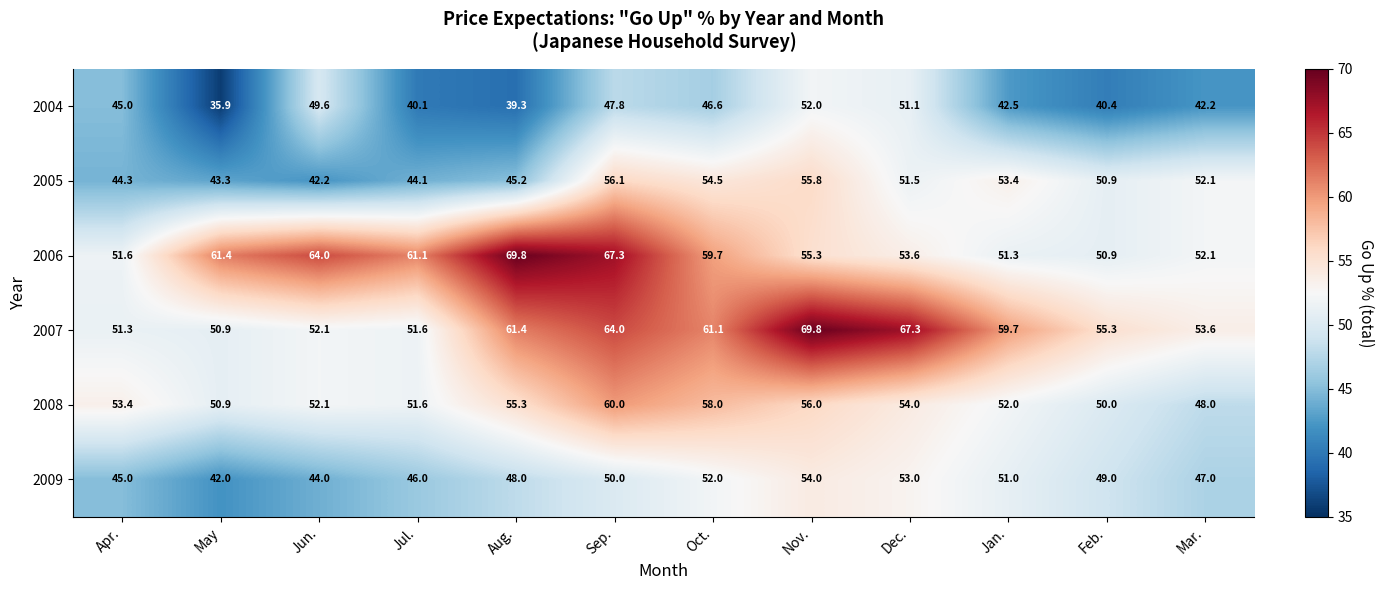

Which series changed the most between Oct. and Dec.?

2007